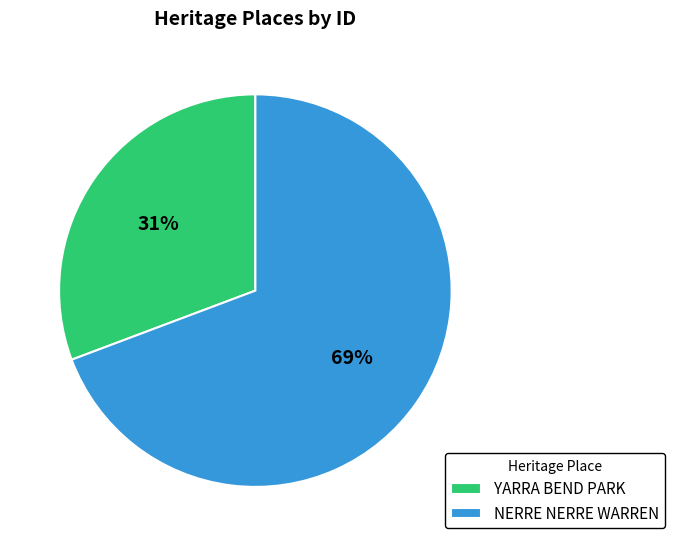

To the nearest percent, what percentage of the pie is YARRA BEND PARK?

31%